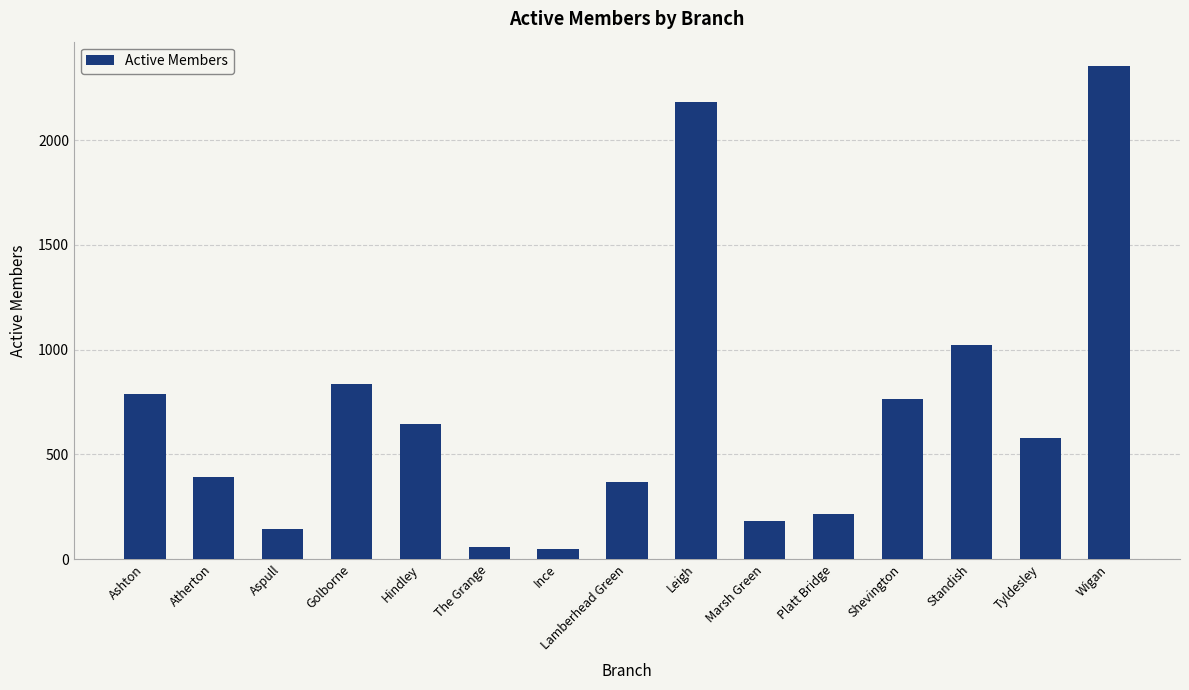

What is the label of the 10th bar from the right?

The Grange